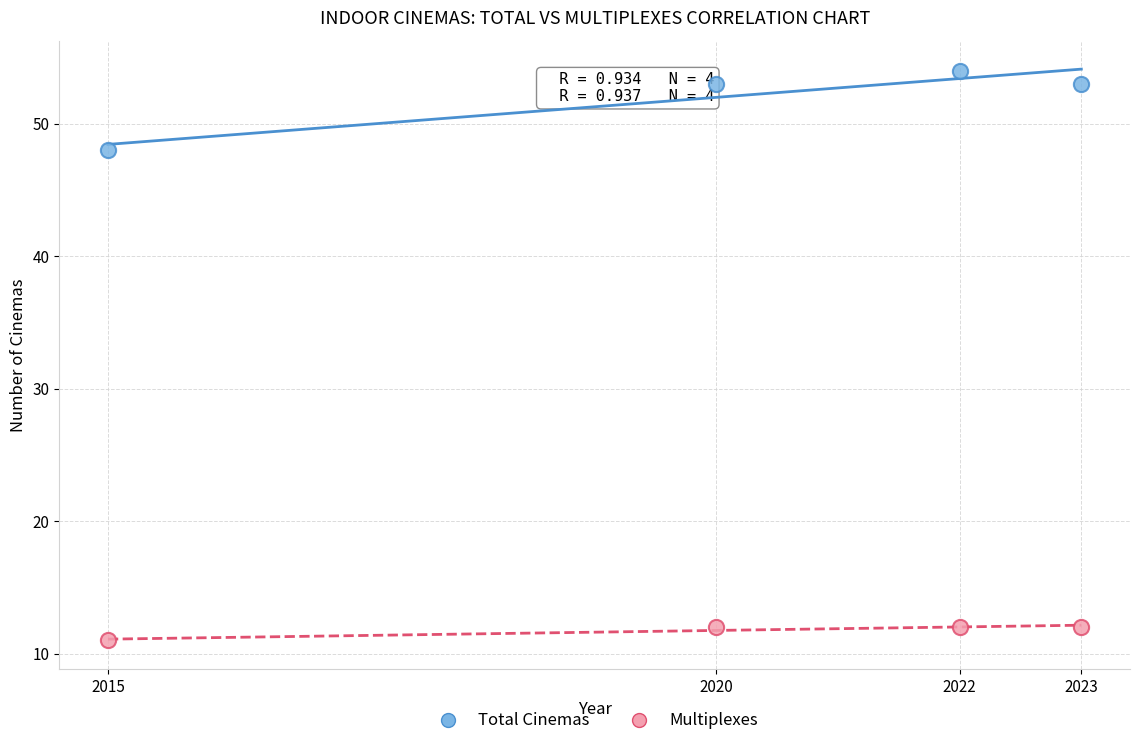

Which series reaches the minimum Y coordinate?

Multiplexes